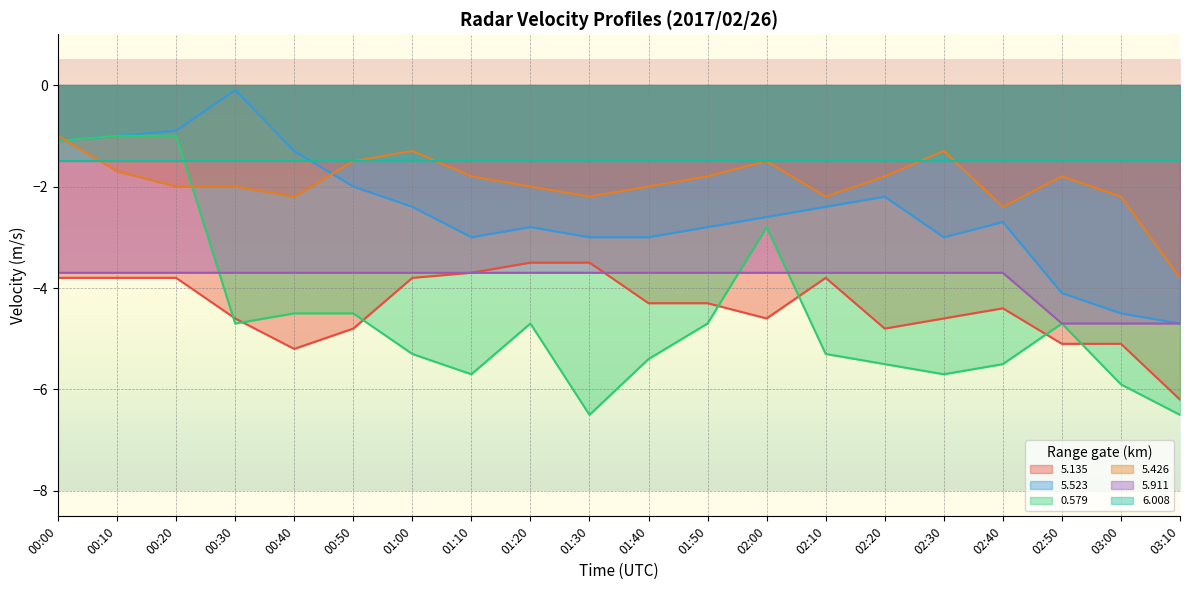

What is the sum of all 5.135 values?

-87.7